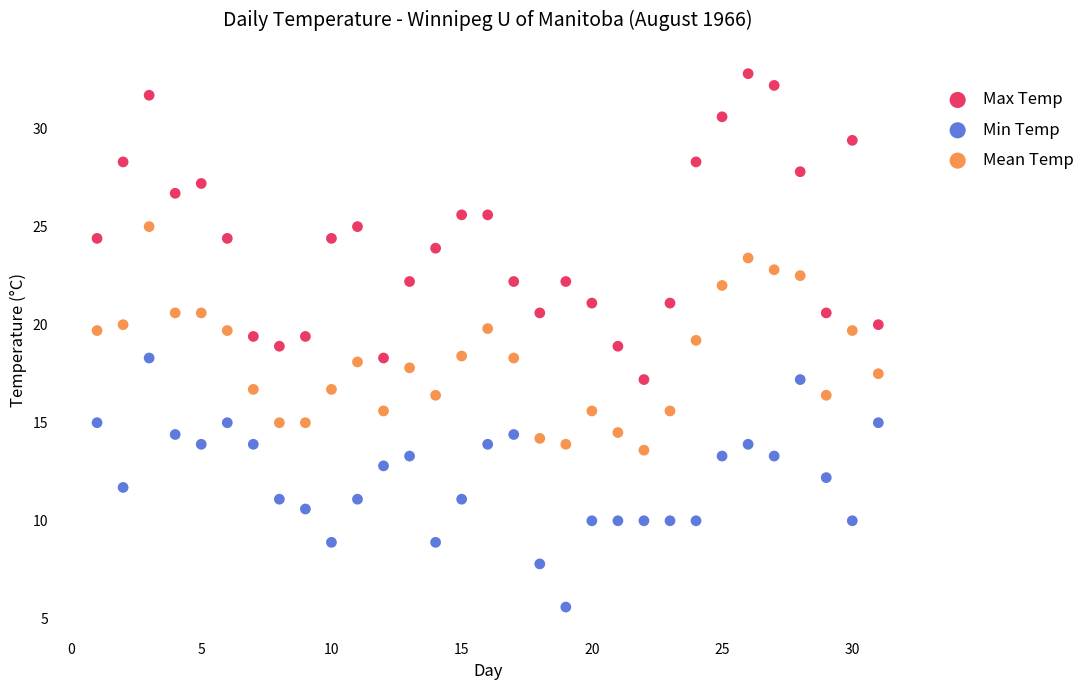

Which series reaches the minimum Y coordinate?

Min Temp